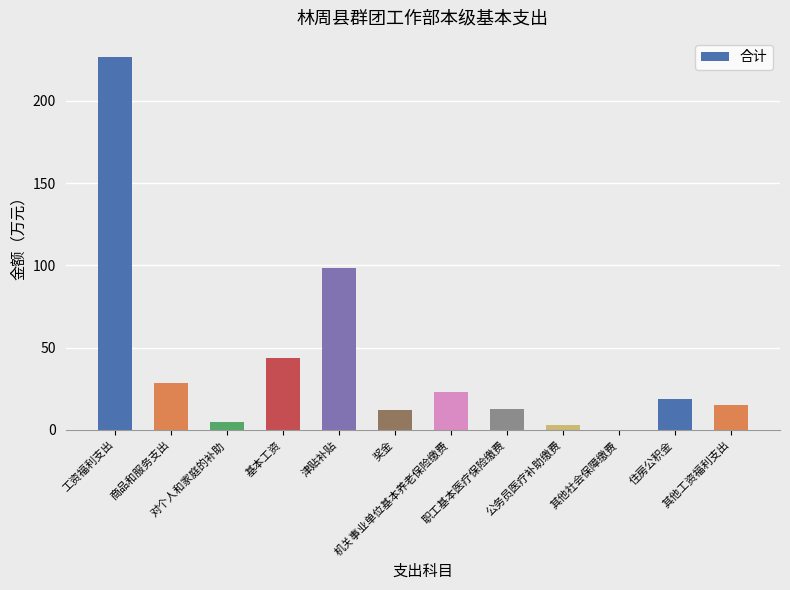

What is the maximum value shown in the chart?

226.9